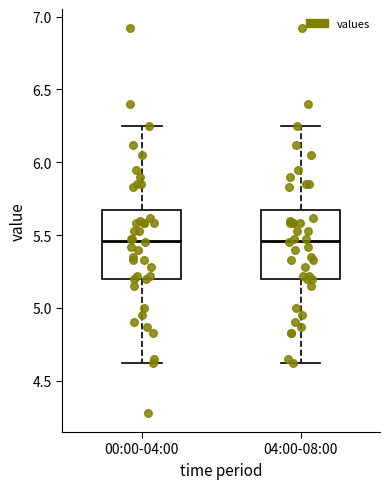

Reading left to right, read every box against the y-axis: the position of its median line, the range the box covers, and the ends of its whiskers. The values are not printed on the chart, so give them approximately, as read against the axis.

00:00-04:00: median 5.45, box 5.20 to 5.65, whiskers 4.60 to 6.25
04:00-08:00: median 5.45, box 5.20 to 5.65, whiskers 4.60 to 6.25